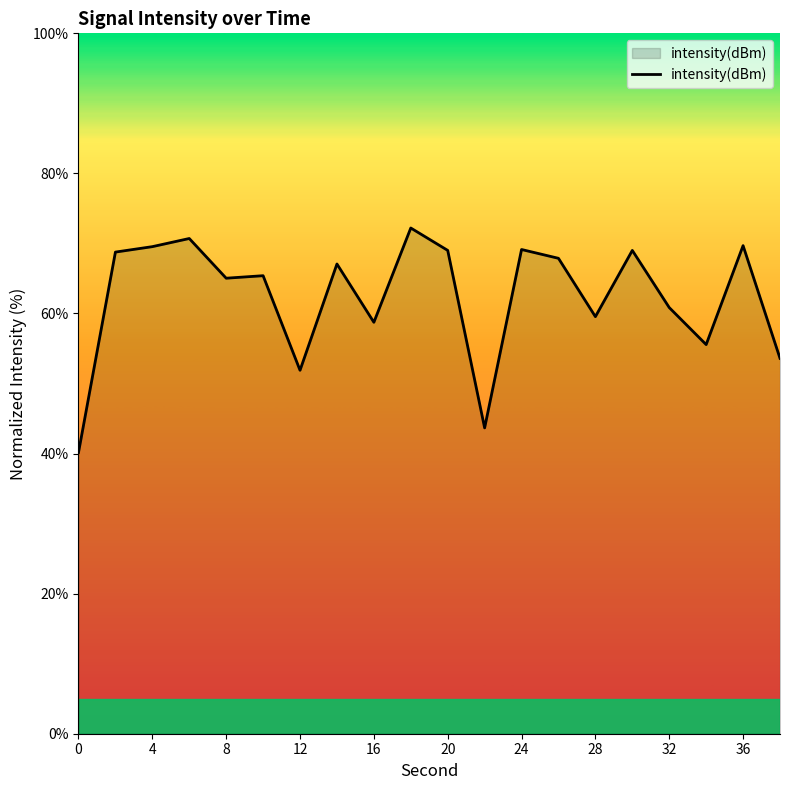

What is the maximum value shown in the chart?

72.2